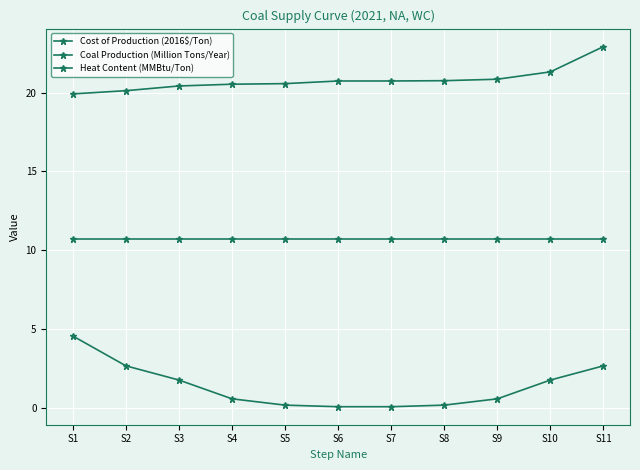

How many series are shown in this chart?

3